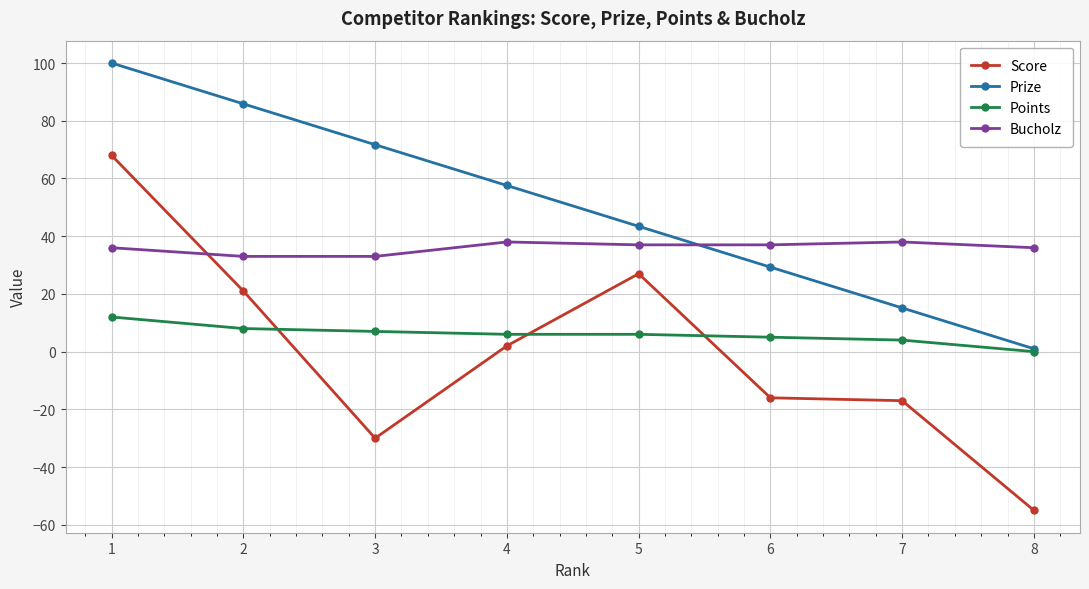

Which series has the widest spread of values?

Score